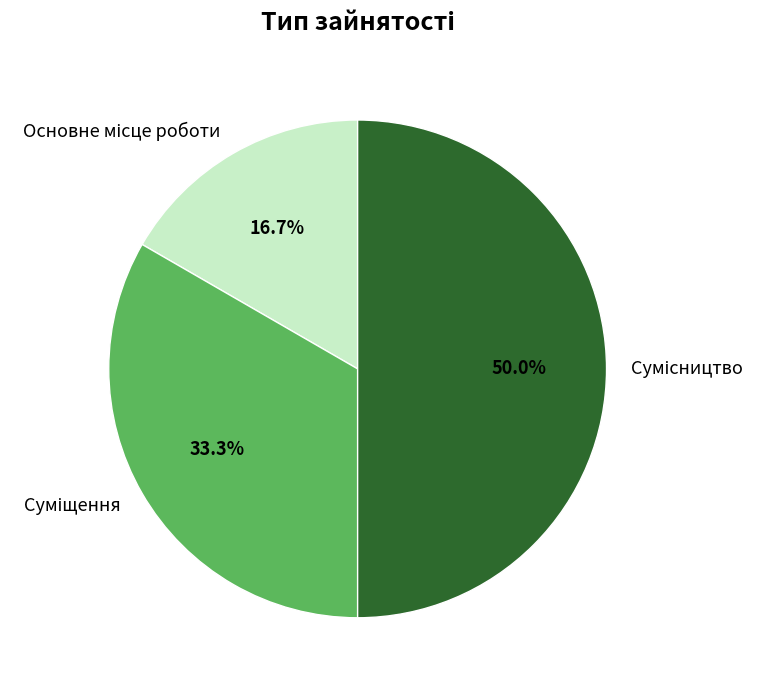

How many slices are in this pie chart?

3